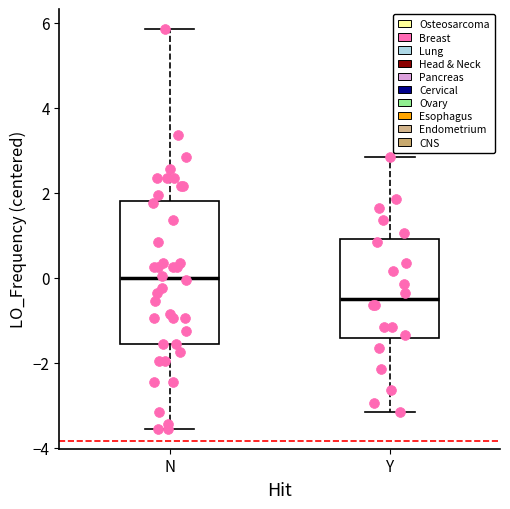

Where is the upper edge of the box for Y on the y-axis? The values are not printed on the chart, so give them approximately, as read against the axis.

1.0